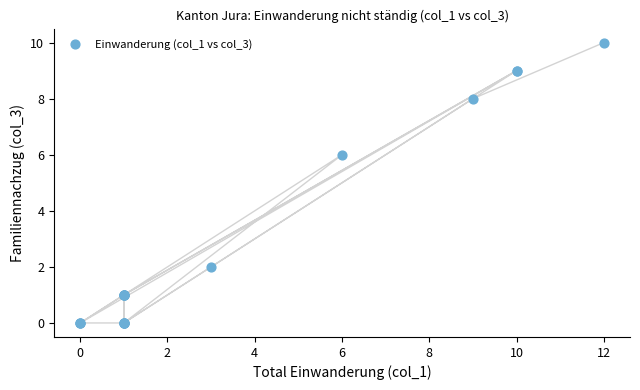

What Y value in the scatter plot is closest to 5?

6